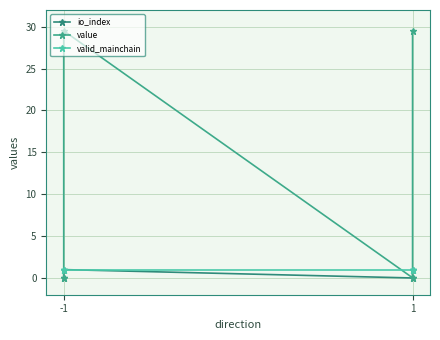

Between -1 and 1, which series saw the biggest shift?

value